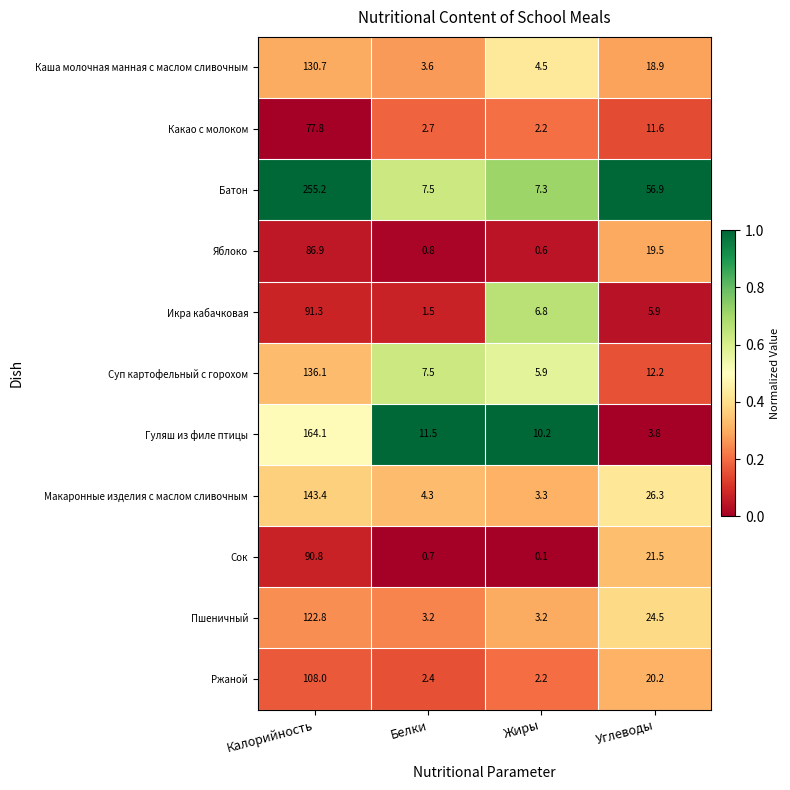

What is the total value across all series at Белки?

45.7